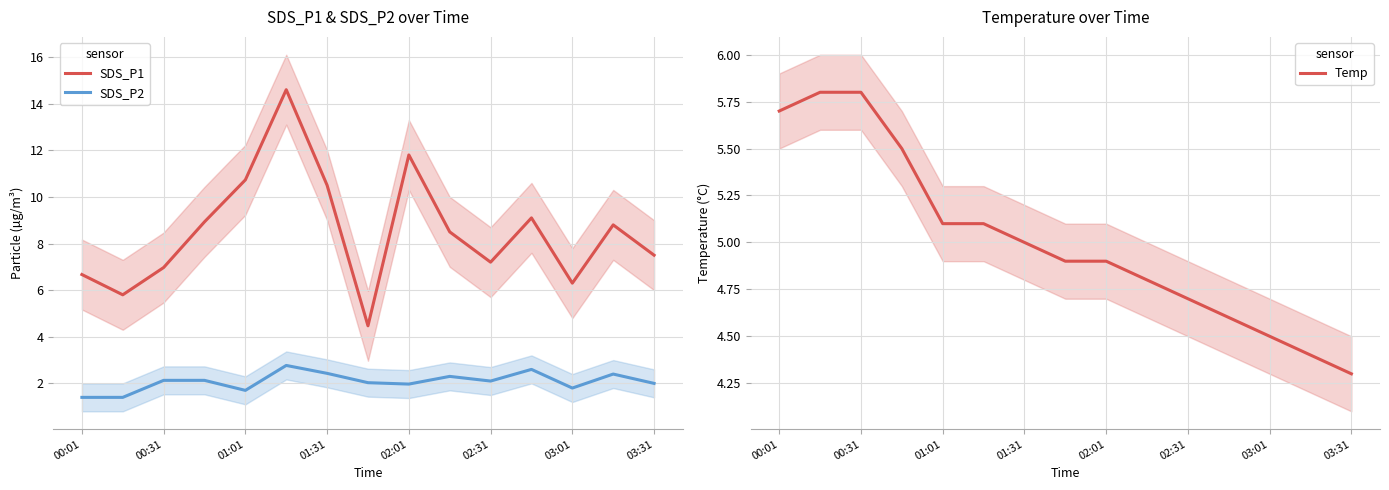

True or false: SDS_P1 and SDS_P2 cross at least once.

False